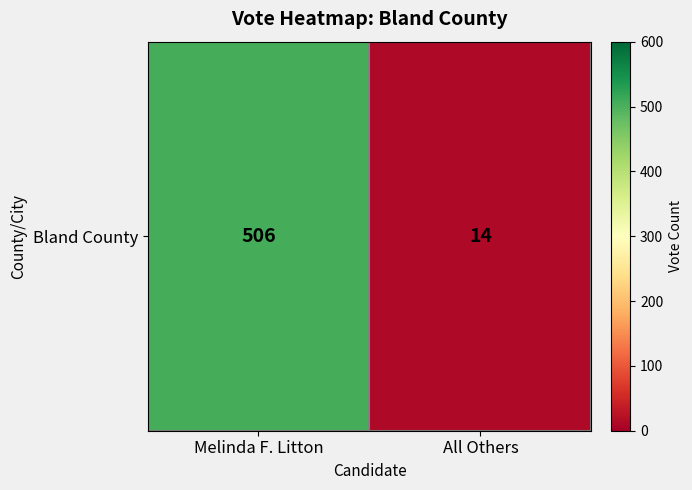

True or false: the data shows 14 at All Others.

True